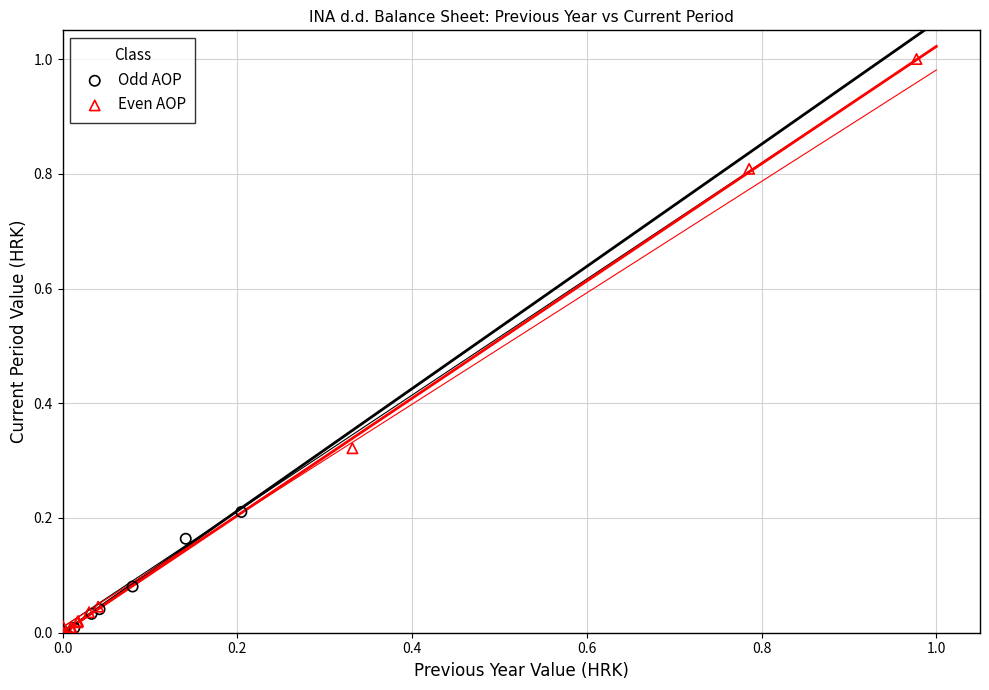

What are all the series names shown in the legend?

Odd AOP, Even AOP